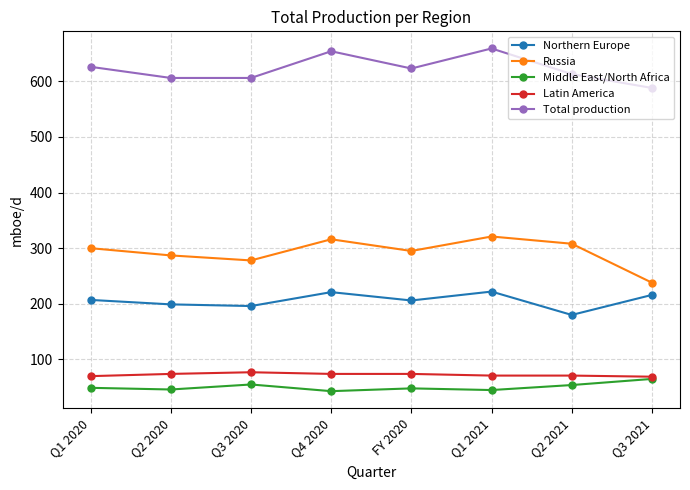

True or false: Northern Europe and Total production intersect in this chart.

False